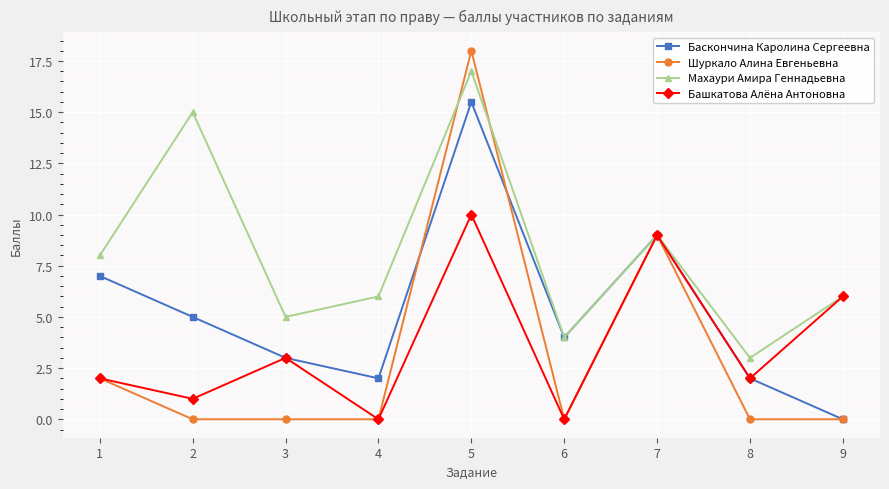

What is the difference between the maximum and second lowest values in the Шуркало Алина Евгеньевна series?

18.0